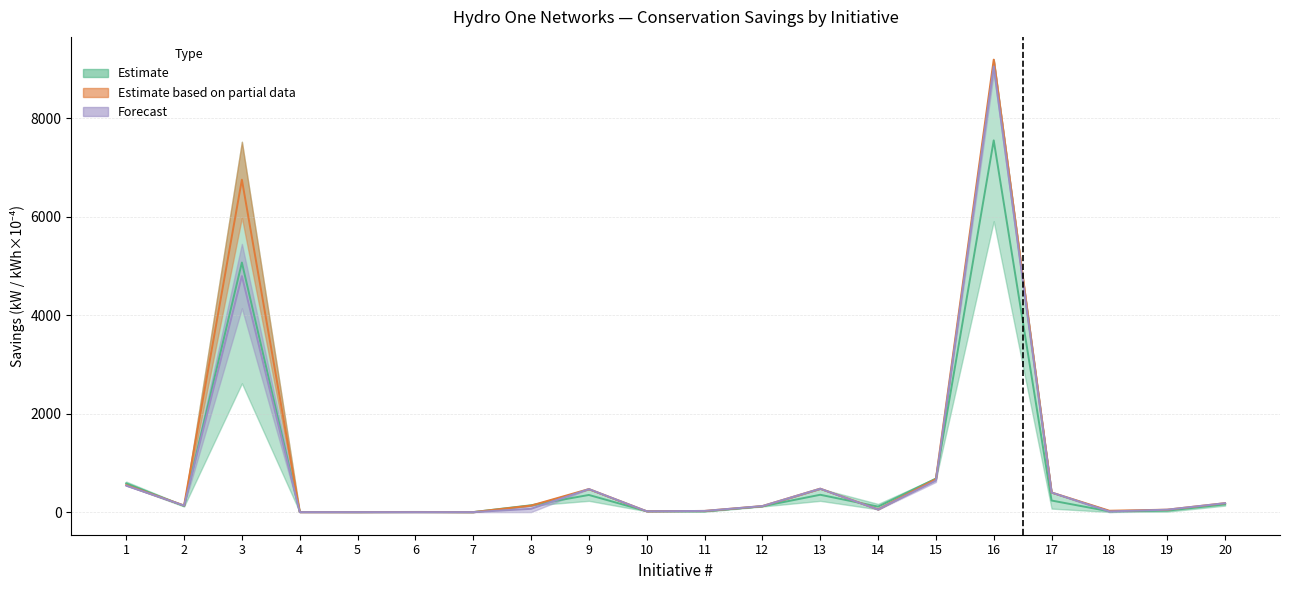

Reading left to right, what are all the values shown in this chart?

Gross Summer Peak Demand Savings (kW): 548.5	134.3	6753.9	0.9	0.5	2.4	0.0	132.3	467.8	16.8	23.9	122.5	476.2	55.9	670.6	9193.8	398.6	27.6	49.4	181.6
Gross Energy Savings (kWh) / 10000: 538.1	133.0	4795.2	0.0	0.0	0.0	0.0	66.1	467.8	16.8	23.9	122.5	475.4	52.7	640.4	9056.1	398.6	13.8	49.4	181.6
Net Peak Demand 2014: 584.2	123.5	5070.3	2.6	0.6	3.0	0.0	138.9	348.2	17.6	15.2	118.2	352.1	111.1	681.6	7552.8	234.9	15.0	29.1	156.6